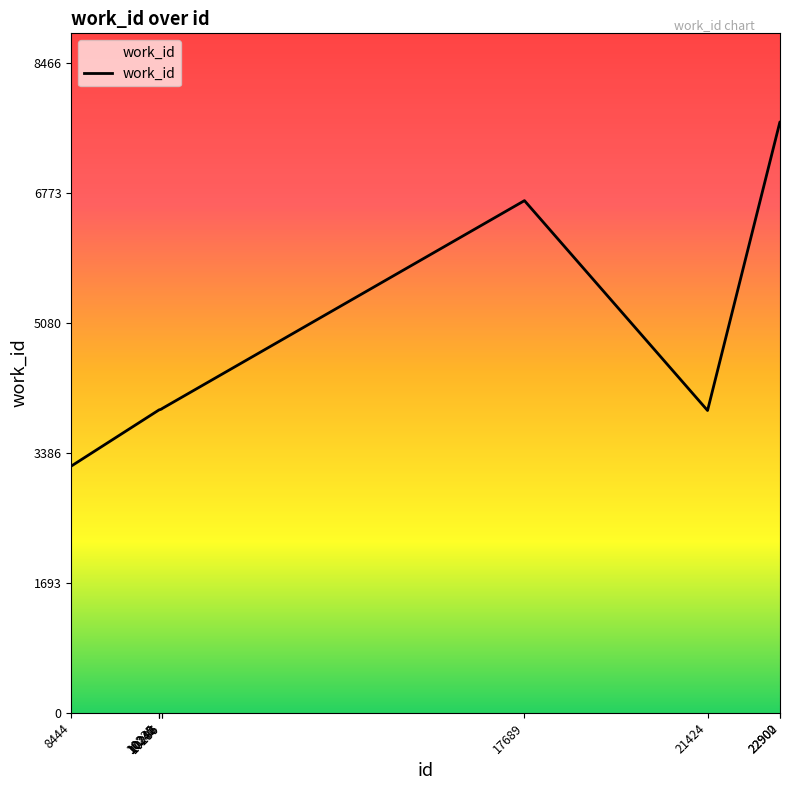

What is the maximum value shown in the chart?

7697